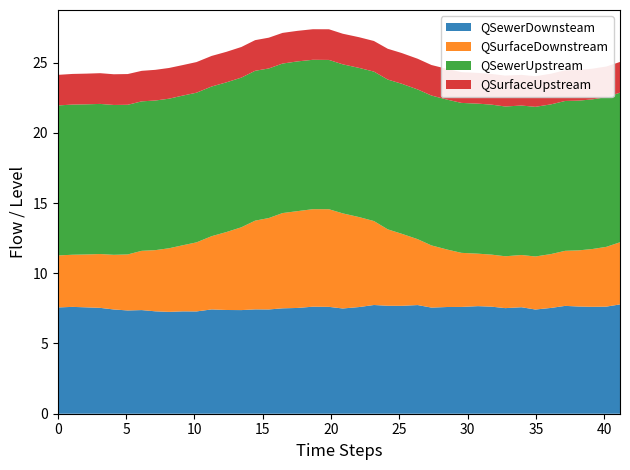

Reading right to left, transcribe all the data shown in this chart.

QSewerDownsteam: 7.8	7.6	7.6	7.6	7.7	7.5	7.4	7.6	7.5	7.6	7.7	7.6	7.6	7.6	7.7	7.7	7.7	7.7	7.6	7.5	7.6	7.6	7.5	7.5	7.4	7.4	7.4	7.4	7.4	7.3	7.3	7.3	7.3	7.4	7.4	7.4	7.5	7.6	7.6	7.6
QSurfaceDownstream: 4.4	4.3	4.1	4.0	3.9	3.8	3.8	3.7	3.7	3.7	3.7	3.9	4.1	4.4	4.7	5.1	5.4	6.0	6.4	6.8	7.0	6.9	6.9	6.8	6.5	6.3	5.9	5.5	5.2	4.9	4.7	4.5	4.4	4.2	4.0	3.9	3.8	3.8	3.7	3.7
QSewerUpstream: 10.7	10.7	10.7	10.7	10.7	10.7	10.7	10.6	10.7	10.7	10.7	10.7	10.7	10.7	10.7	10.7	10.7	10.6	10.6	10.6	10.6	10.6	10.7	10.6	10.7	10.7	10.7	10.7	10.7	10.7	10.7	10.6	10.7	10.6	10.7	10.7	10.7	10.7	10.7	10.7
QSurfaceUpstream: 2.2	2.2	2.2	2.2	2.2	2.2	2.2	2.2	2.2	2.2	2.2	2.2	2.2	2.2	2.2	2.2	2.2	2.2	2.2	2.2	2.2	2.2	2.2	2.2	2.2	2.2	2.2	2.2	2.2	2.2	2.2	2.2	2.2	2.2	2.2	2.2	2.2	2.2	2.2	2.2